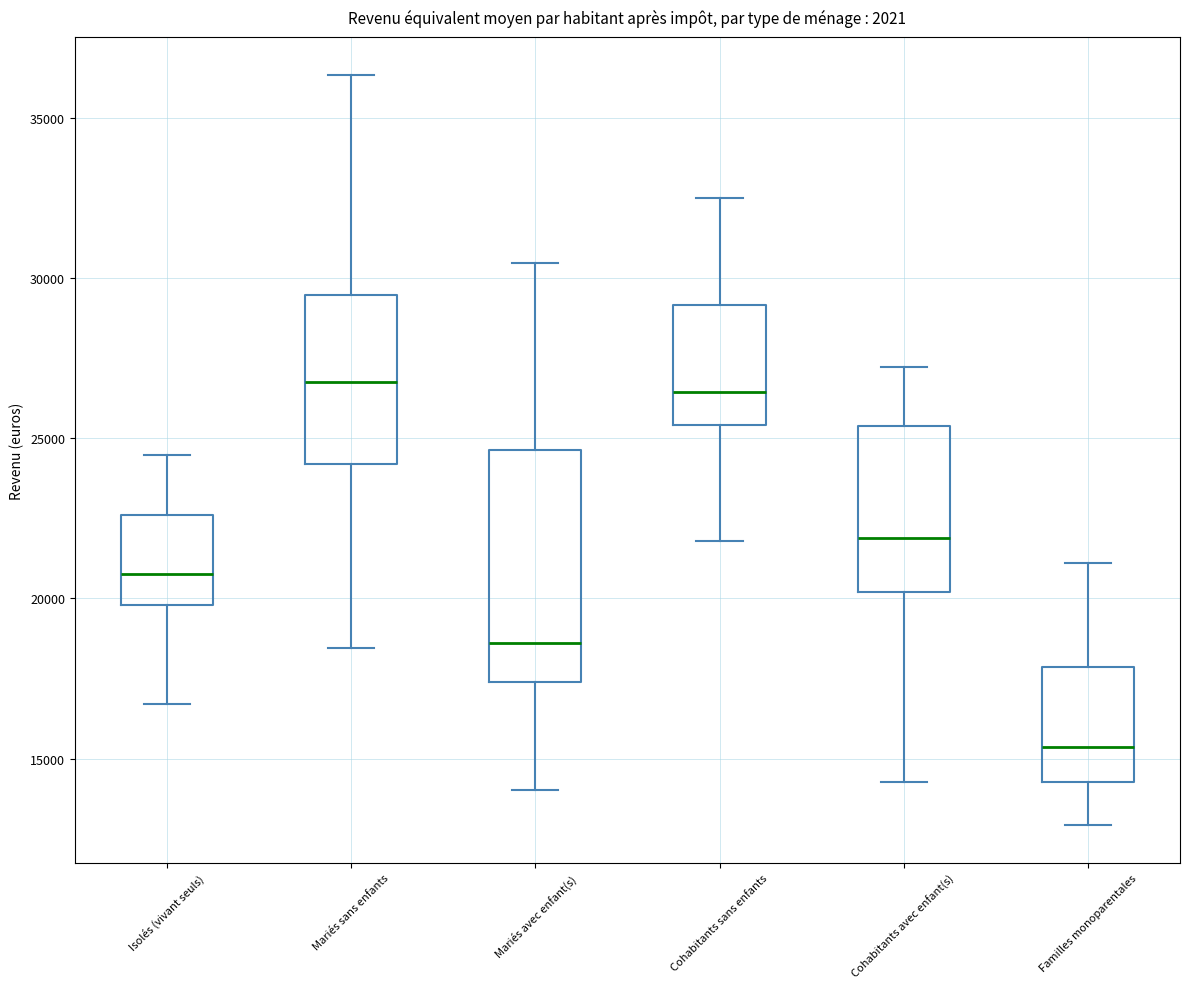

Which box has the lowest median line?

Familles monoparentales